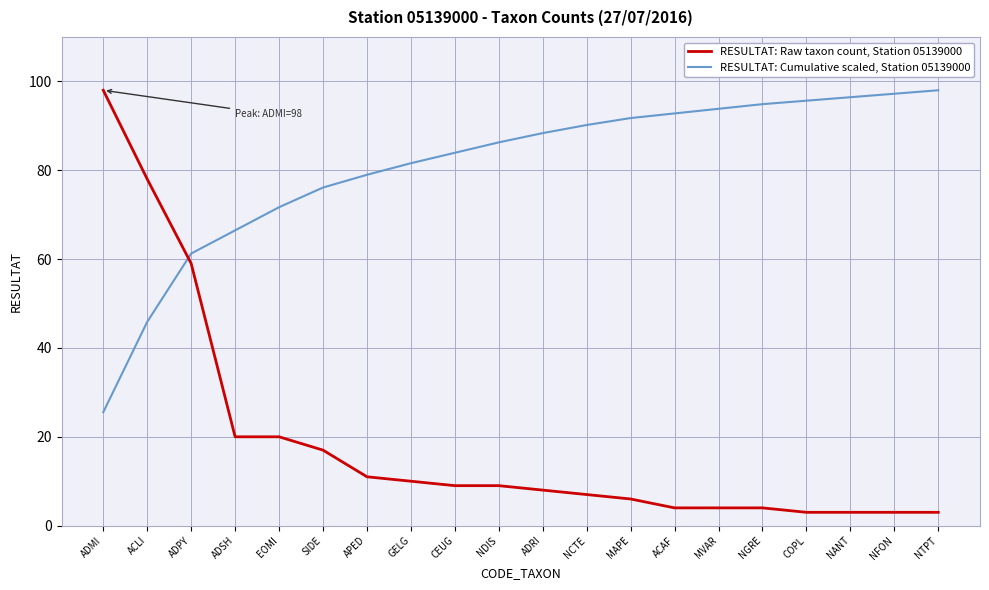

Between which two adjacent categories do RESULTAT: Cumulative scaled, Station 05139000 and RESULTAT: Raw taxon count, Station 05139000 first intersect?

ACLI and ADPY